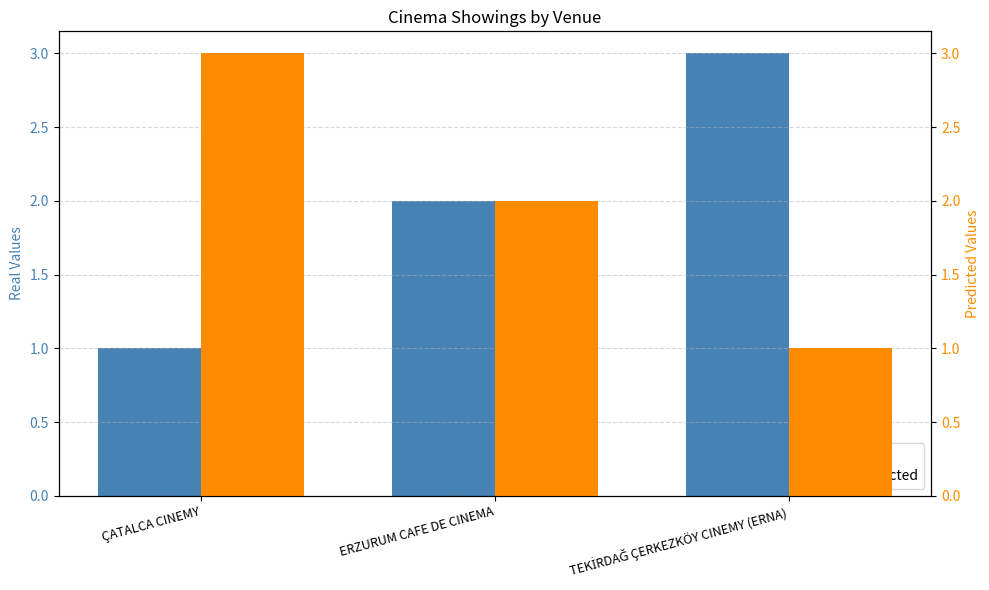

At TEKİRDAĞ ÇERKEZKÖY CINEMY (ERNA), list the series in order from smallest to largest.

Predicted, Real